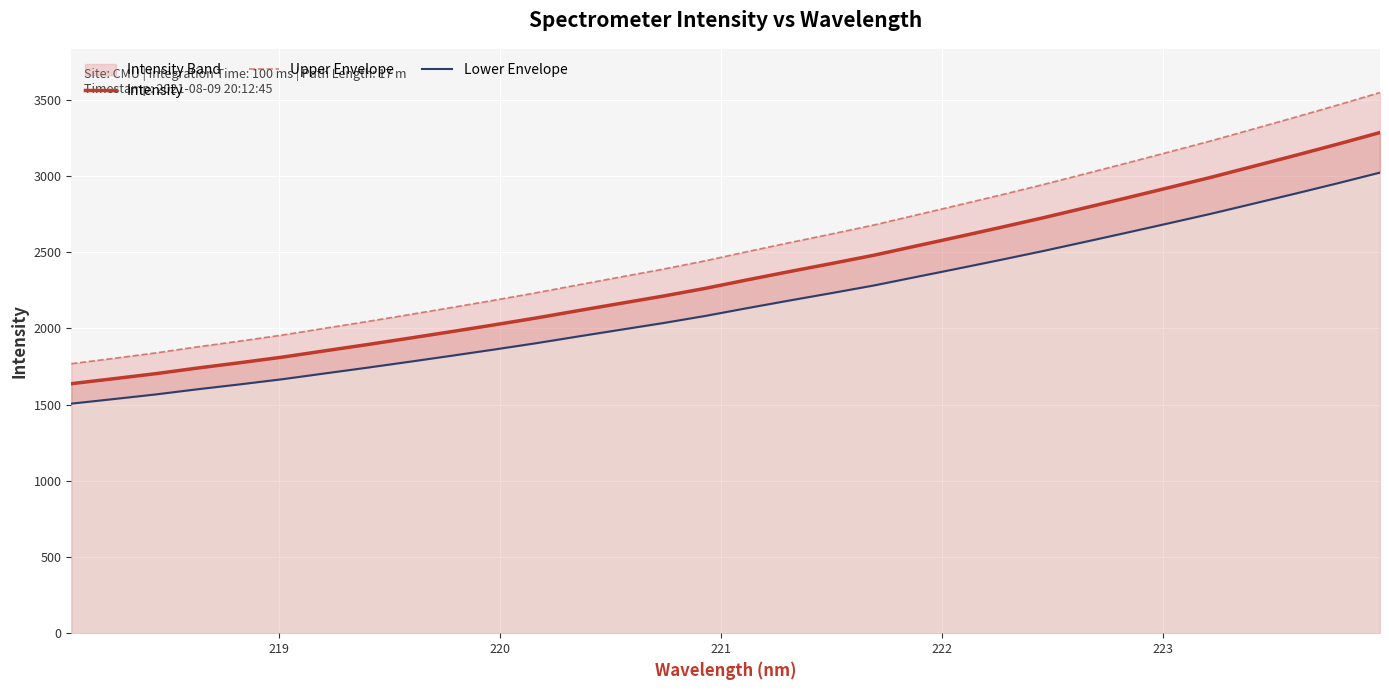

Reading right to left, list all the values displayed in this chart.

Intensity: 3285.3	3209.4	3135.8	3063.9	2992.1	2924.3	2856.9	2790.7	2725.1	2662.3	2601.0	2540.6	2480.1	2425.8	2372.8	2318.4	2262.4	2211.5	2164.2	2116.6	2068.2	2022.9	1978.9	1935.8	1893.6	1852.9	1811.8	1775.2	1740.4	1703.1	1669.8	1637.4
Upper Envelope: 3548.1	3466.1	3386.7	3309.0	3231.5	3158.2	3085.5	3014.0	2943.1	2875.3	2809.0	2743.9	2678.5	2619.9	2562.6	2503.9	2443.4	2388.4	2337.4	2285.9	2233.7	2184.7	2137.2	2090.7	2045.1	2001.1	1956.7	1917.3	1879.6	1839.3	1803.4	1768.4
Lower Envelope: 3022.4	2952.6	2885.0	2818.7	2752.8	2690.3	2628.4	2567.5	2507.1	2449.3	2392.9	2337.4	2281.6	2231.7	2182.9	2132.9	2081.4	2034.6	1991.1	1947.3	1902.8	1861.1	1820.6	1781.0	1742.1	1704.6	1666.8	1633.2	1601.1	1566.8	1536.2	1506.4